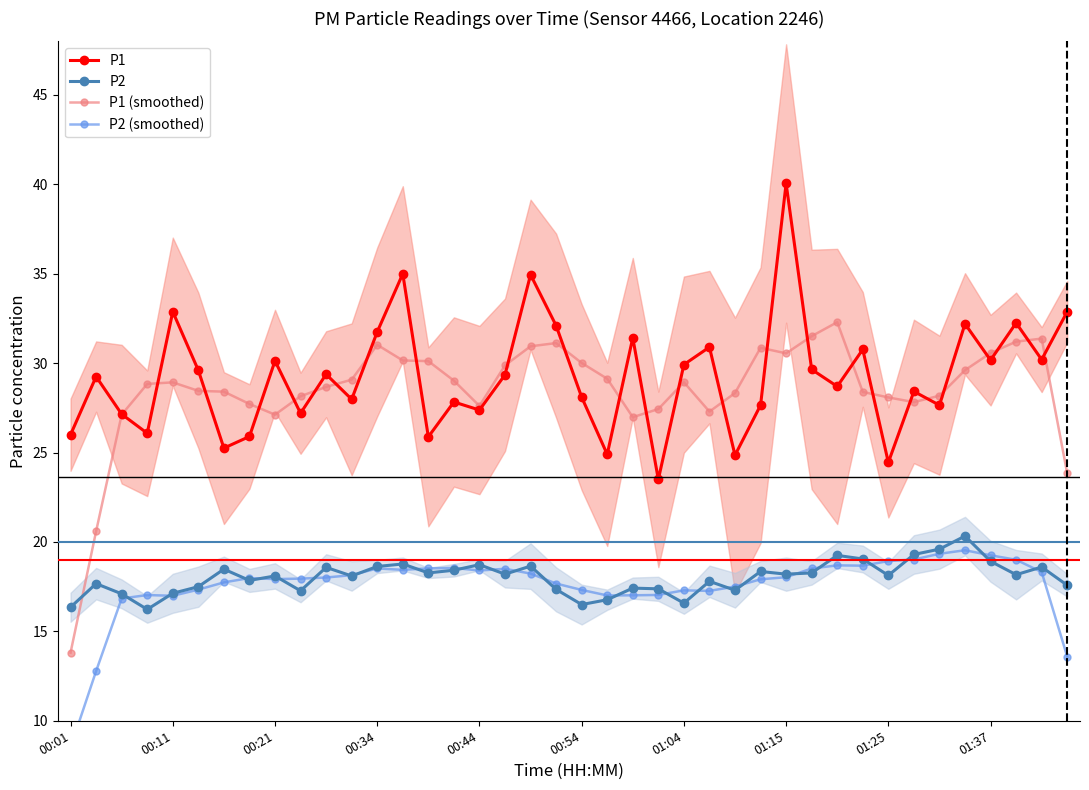

Which category has the highest value in the P2 series?

35